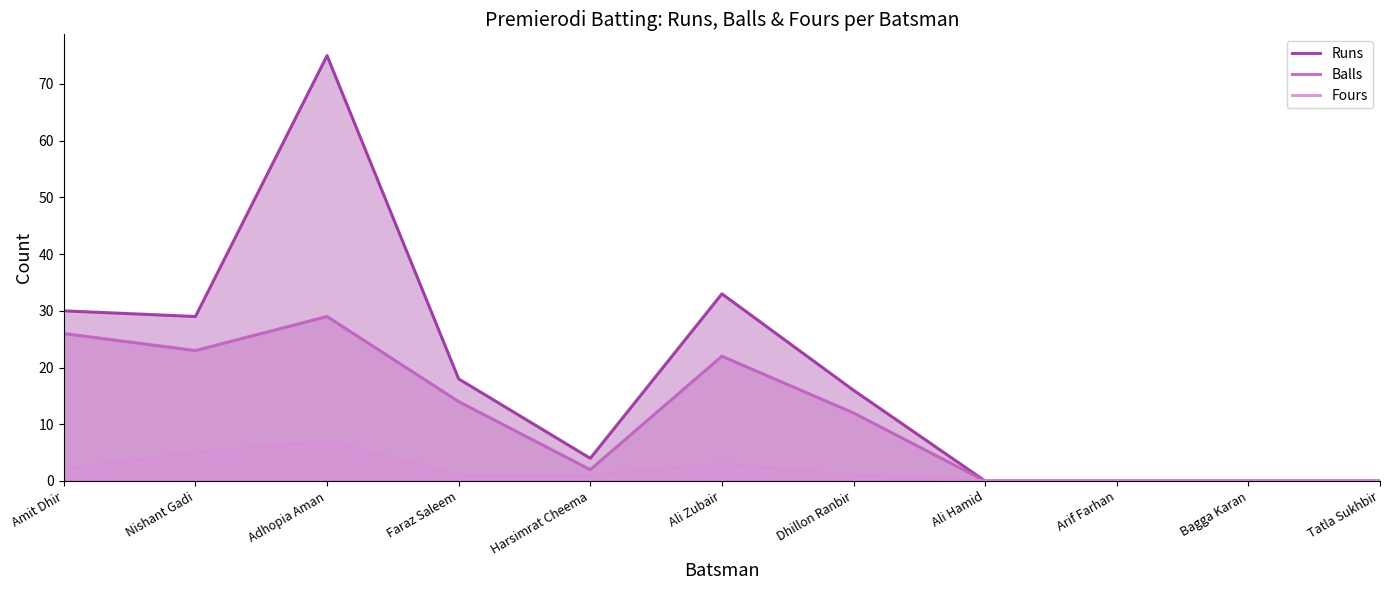

True or false: Balls and Runs intersect in this chart.

False